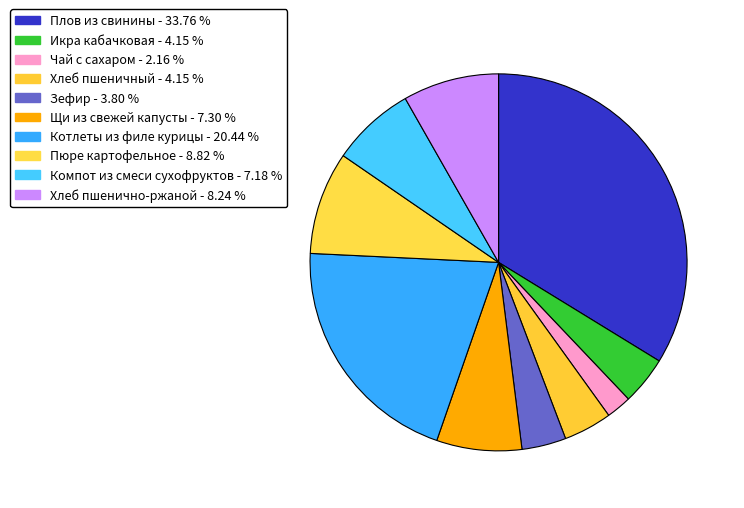

Rank the categories by value from highest to lowest.

Плов из свинины, Котлеты из филе курицы, Пюре картофельное, Хлеб пшенично-ржаной, Щи из свежей капусты, Компот из смеси сухофруктов, Икра кабачковая, Хлеб пшеничный, Зефир, Чай с сахаром